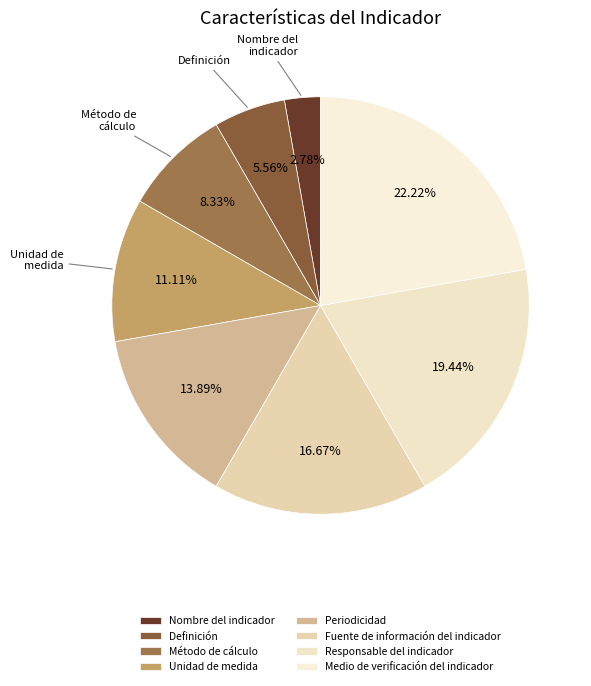

The Nombre del indicador slice represents 1% of the pie. True or false?

False